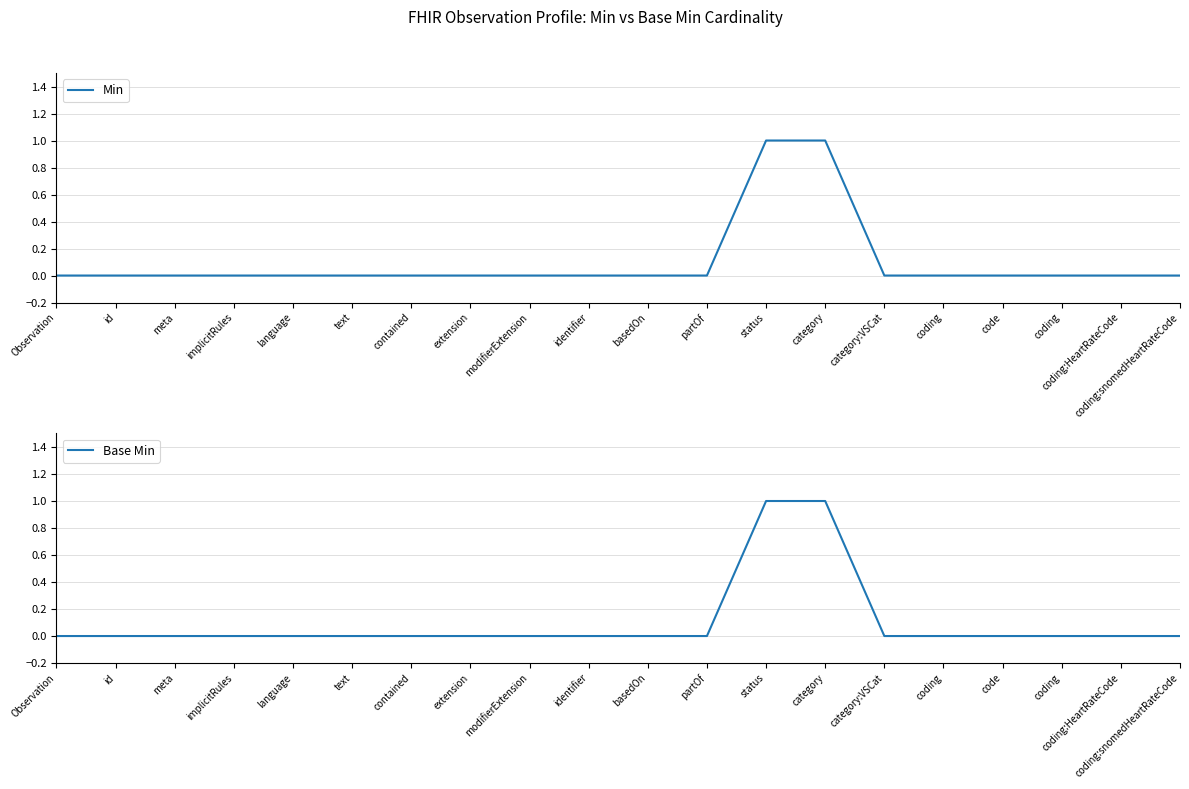

What is the maximum value shown in the chart?

1